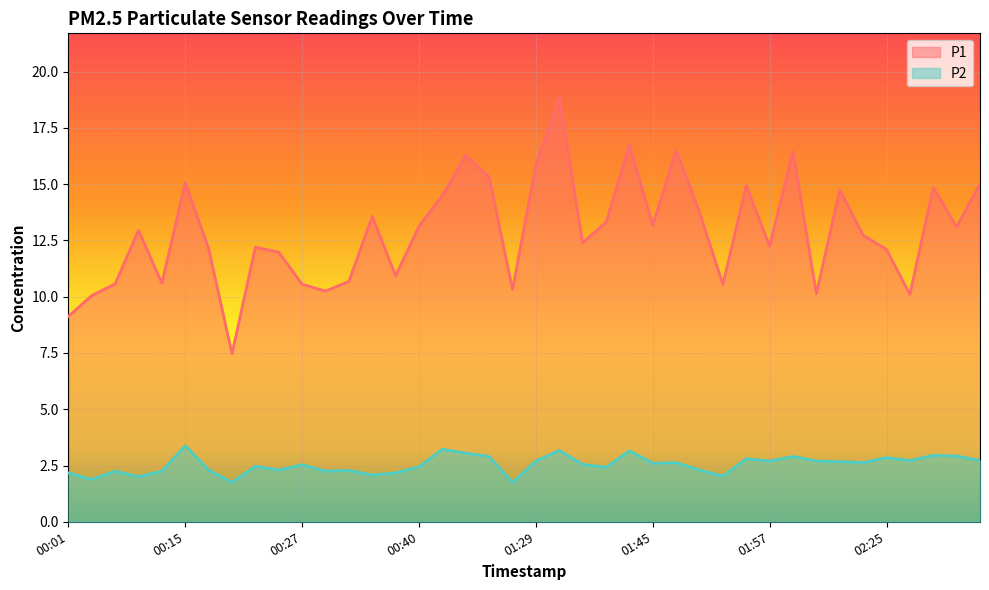

In P2, how many points are lower than both neighbors (excluding endpoints)?

13